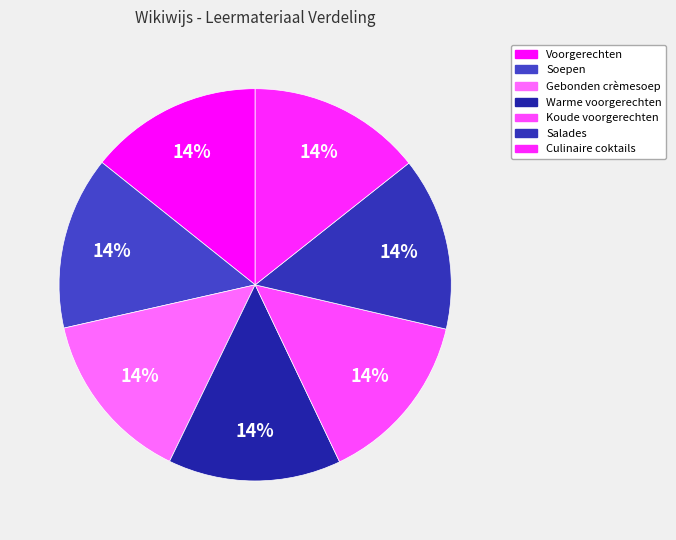

How many slices are in this pie chart?

7